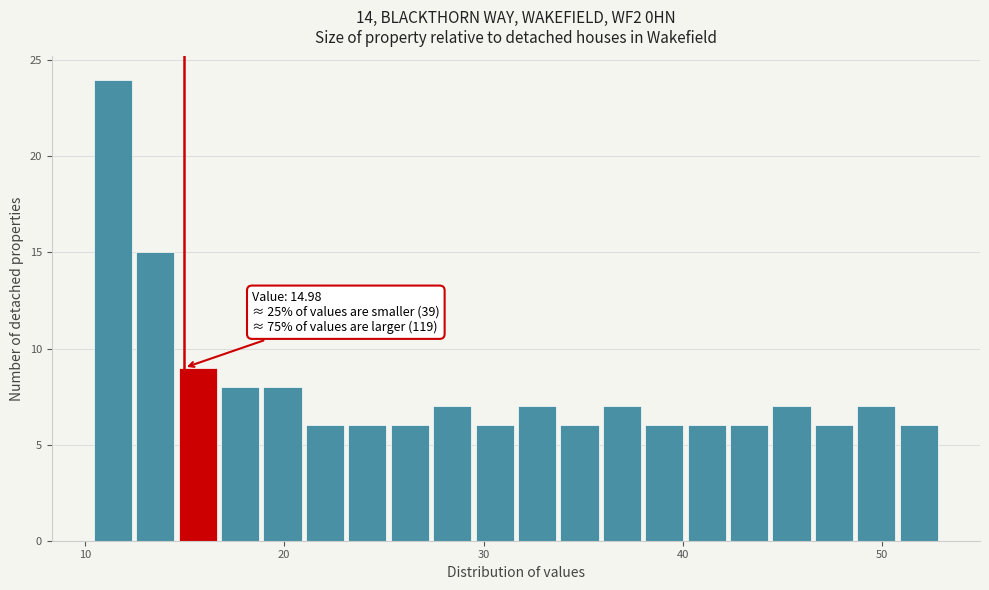

Around what value on the x-axis is the tallest bar? Give the approximate position of its centre, as read against the axis.

11